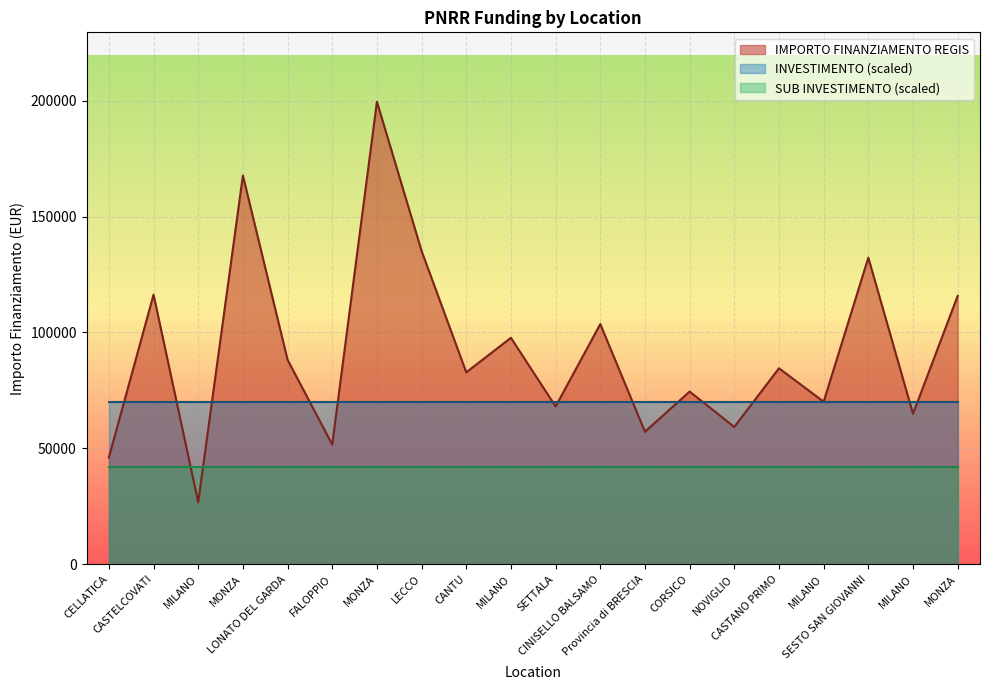

At how many categories does at least one series exceed 120589?

4